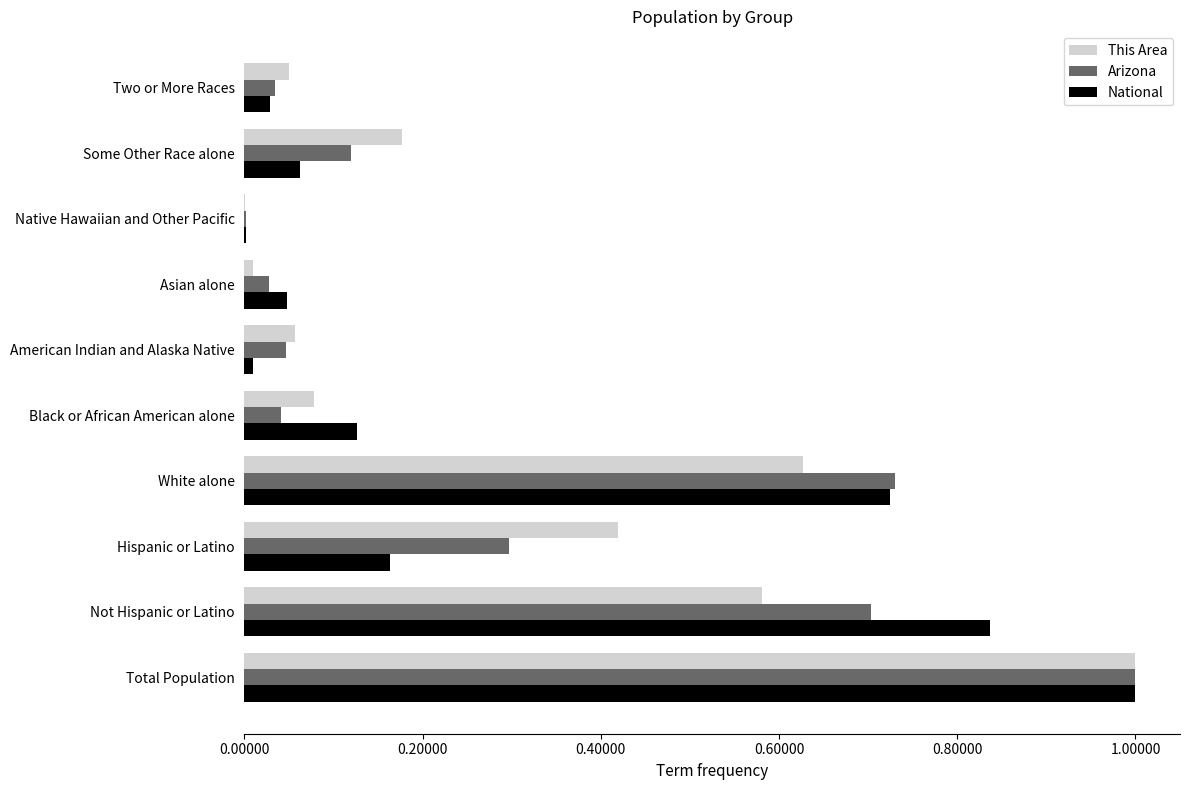

What is the sum of all This Area values?

3.0